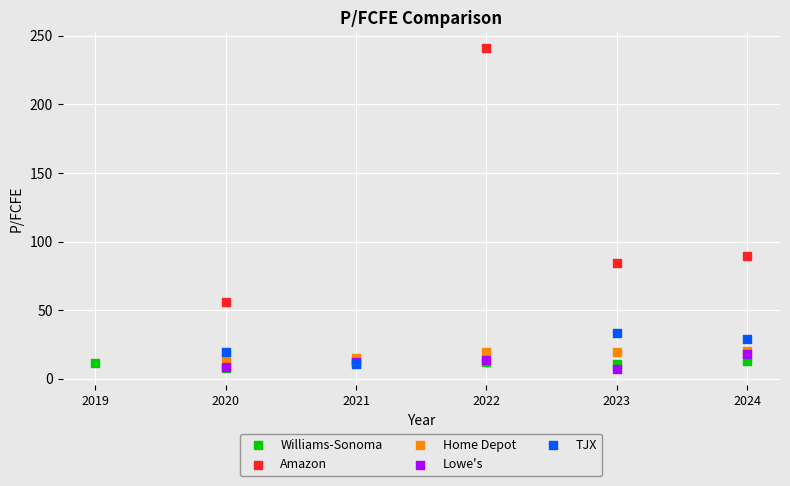

Which series has the widest spread of Y values?

Amazon